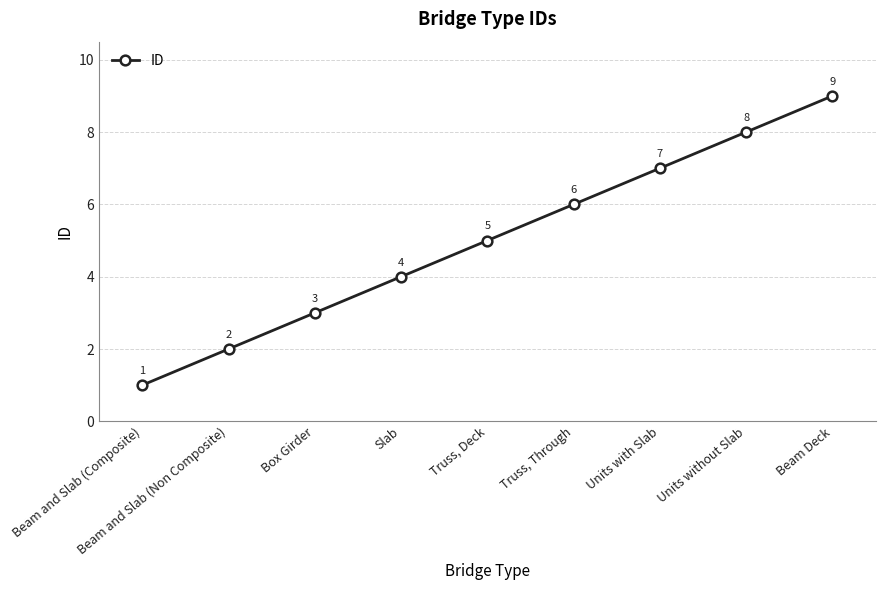

How many lines are shown in the chart?

1